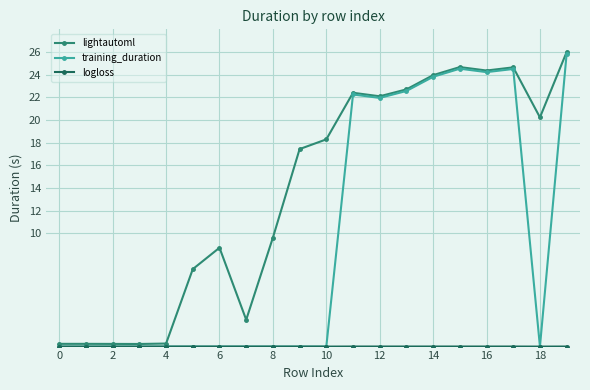

Which series has the largest range (max minus min)?

training_duration